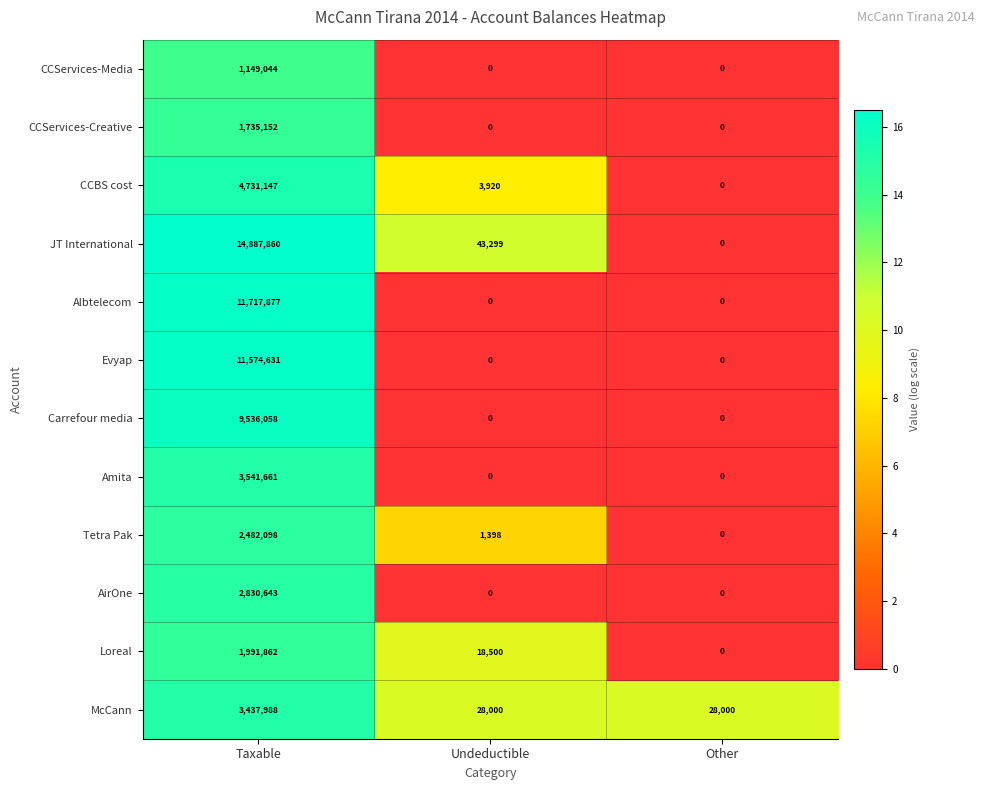

How many data points in Loreal are less than 18500?

1